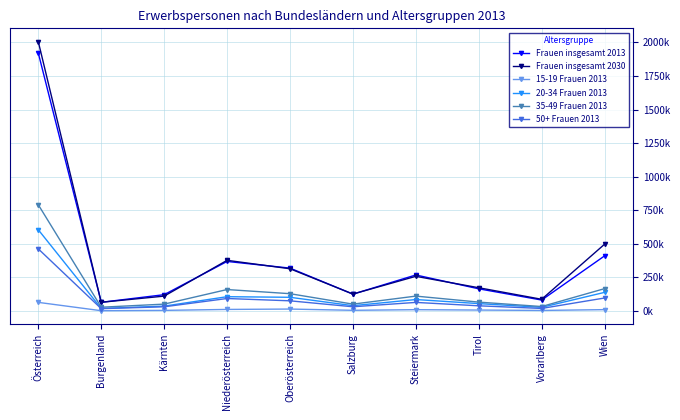

How many values in the Frauen insgesamt 2013 series exceed 267694?

5